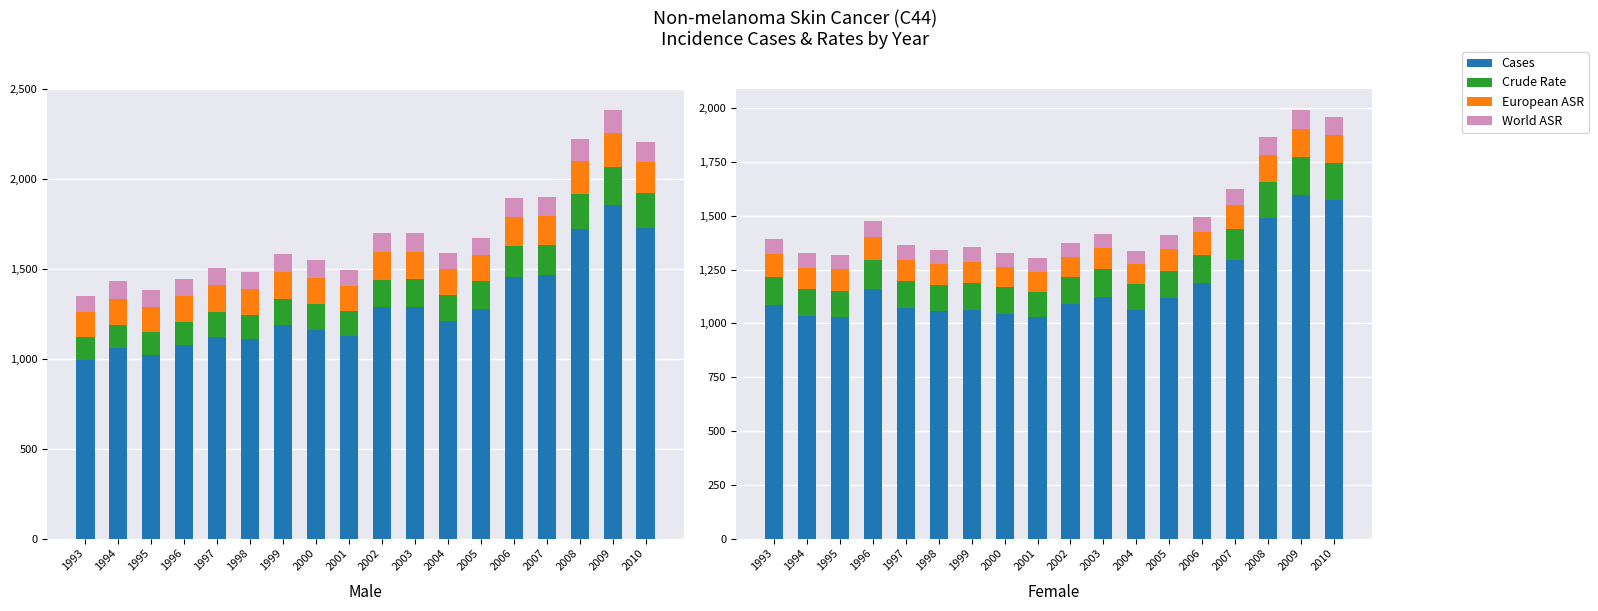

What is the value of the World ASR bar at the 5th from the left?

67.2